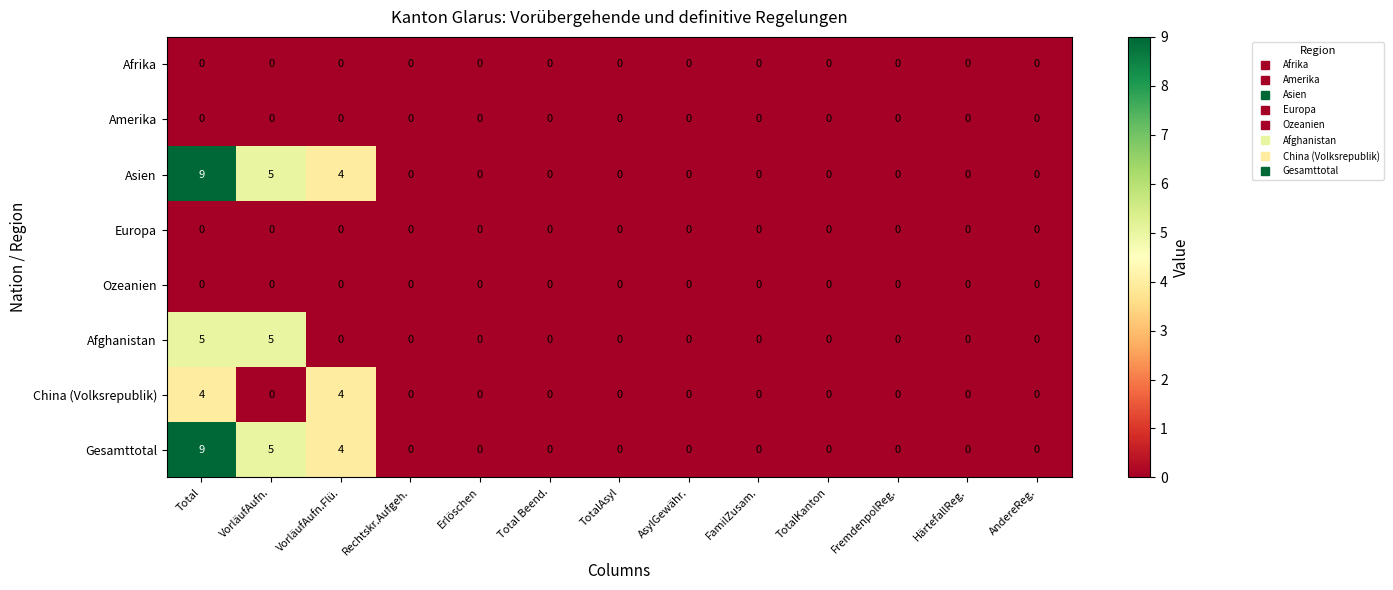

What is the difference between the maximum and second lowest values in the Gesamttotal series?

9